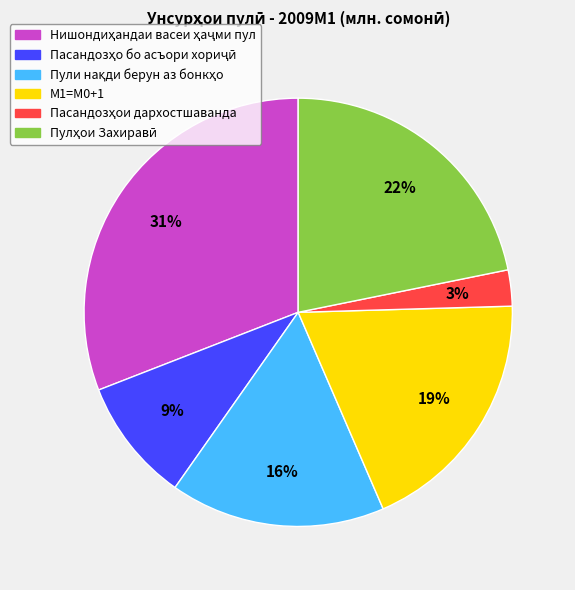

True or false: М1=M0+1 accounts for 19% of the total.

True